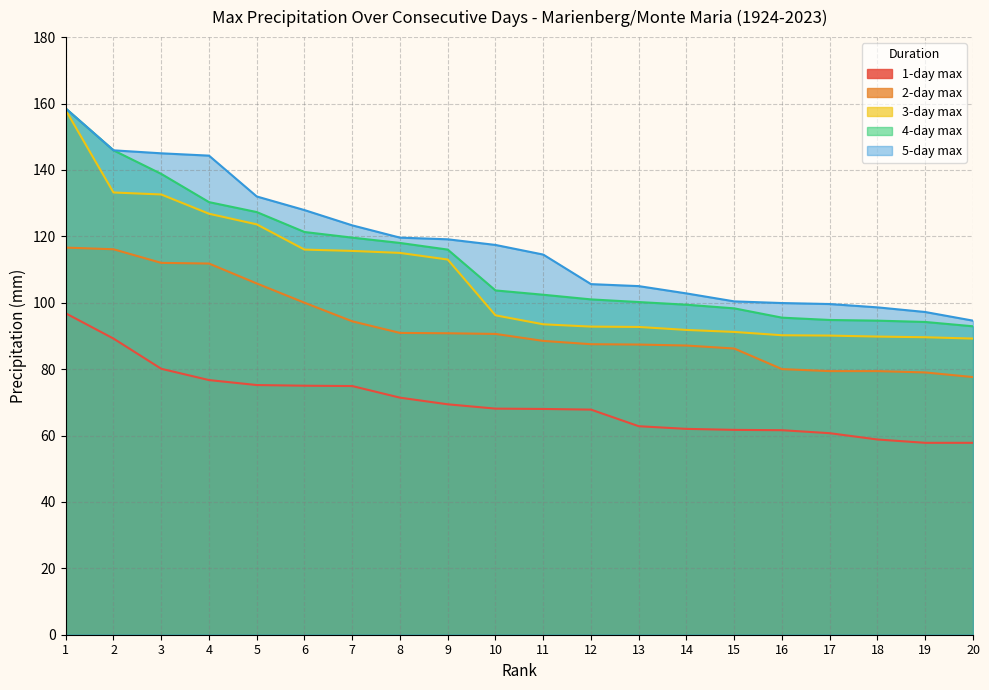

Which has a higher value, 13 or 2?

2